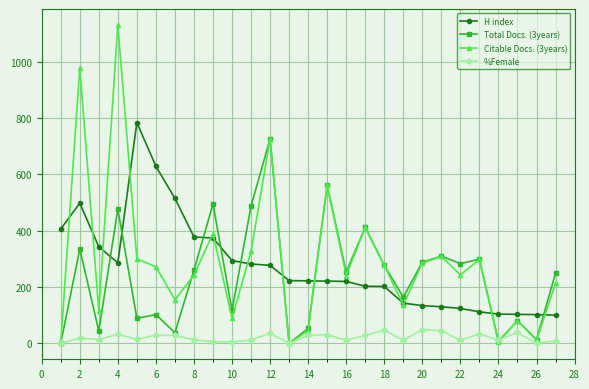

Rank the series by their maximum value, from highest to lowest.

Citable Docs. (3years), H index, Total Docs. (3years), %Female